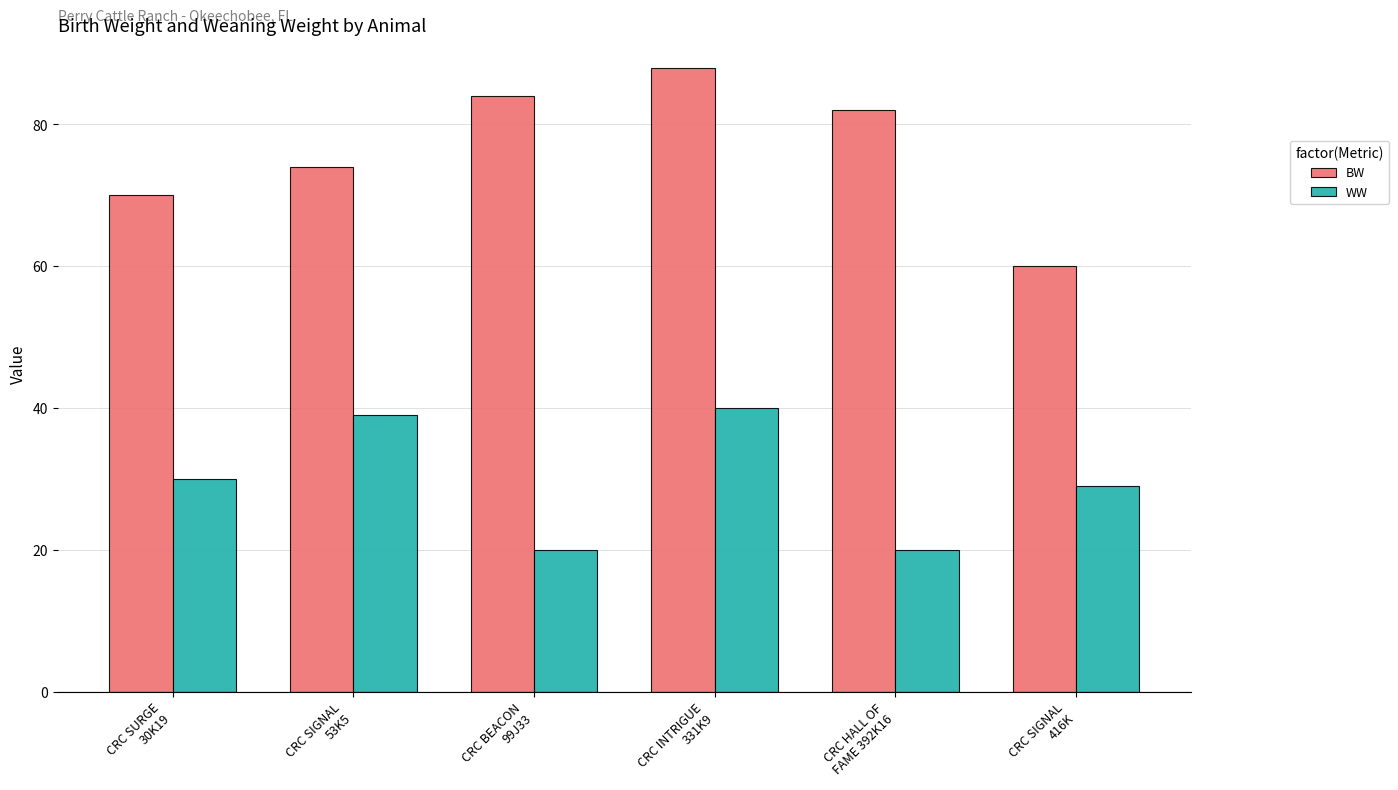

Reading left to right, list all the values displayed in this chart.

BW: CRC SURGE
30K19=70	CRC SIGNAL
53K5=74	CRC BEACON
99J33=84	CRC INTRIGUE
331K9=88	CRC HALL OF
FAME 392K16=82	CRC SIGNAL
416K=60
WW: CRC SURGE
30K19=30	CRC SIGNAL
53K5=39	CRC BEACON
99J33=20	CRC INTRIGUE
331K9=40	CRC HALL OF
FAME 392K16=20	CRC SIGNAL
416K=29